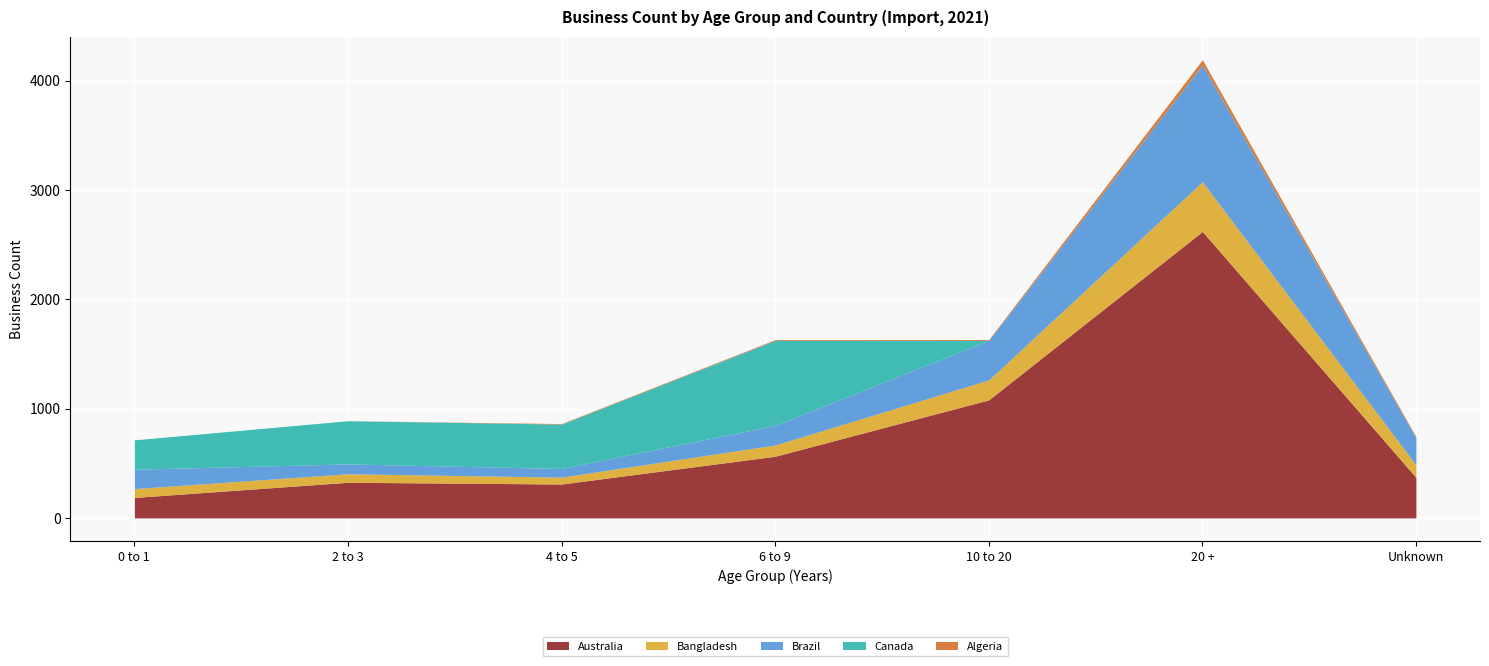

True or false: Australia and Bangladesh cross at least once.

False